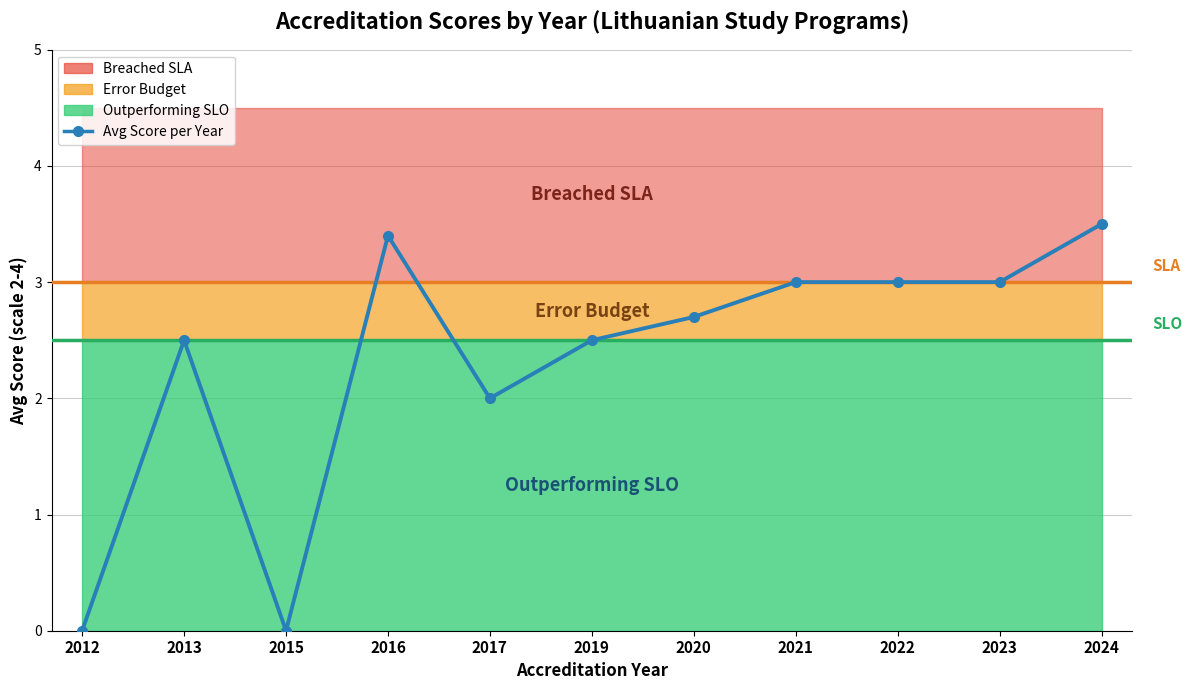

Rank the categories by value from highest to lowest.

2024, 2016, 2021, 2022, 2023, 2020, 2013, 2019, 2017, 2012, 2015